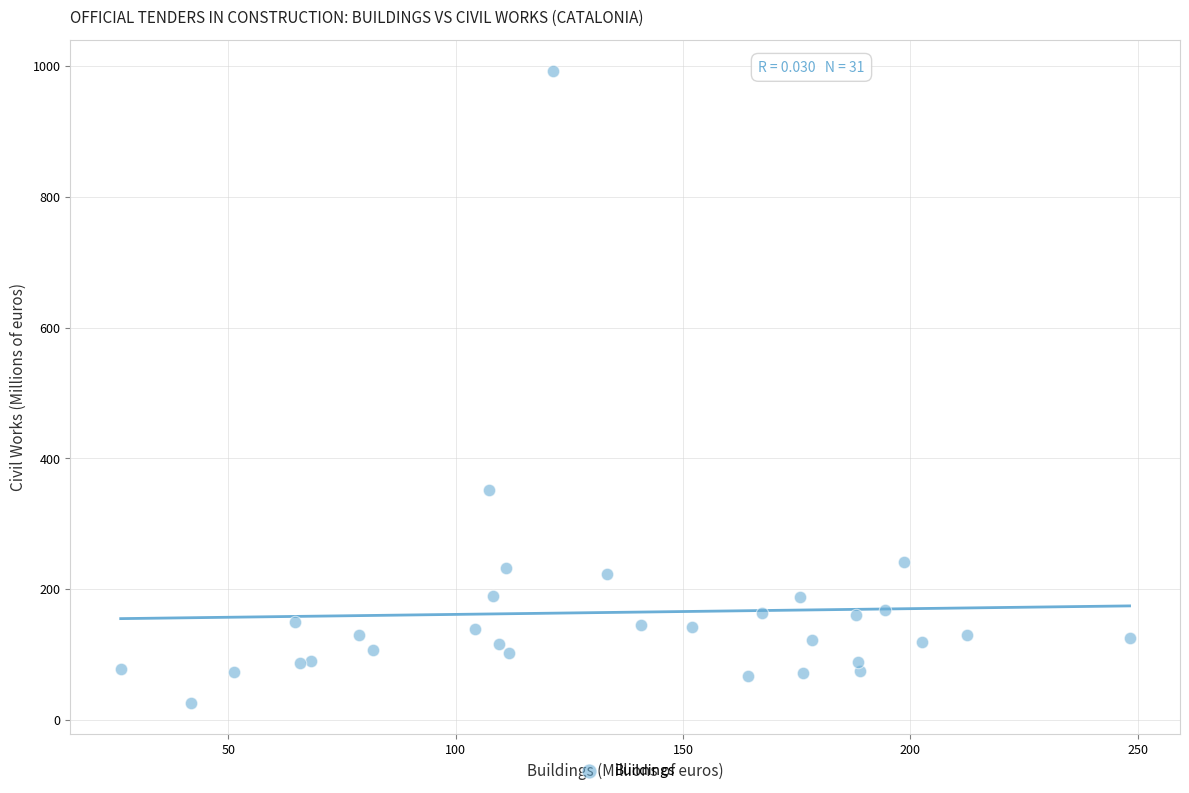

What is the range of Y values (max minus min)?

966.3